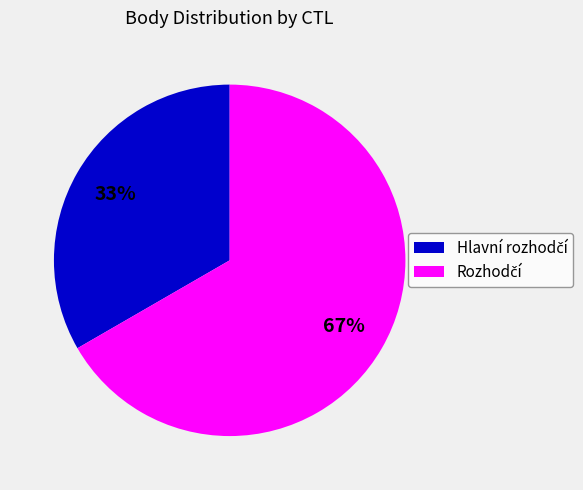

Count the number of slices in the pie.

2